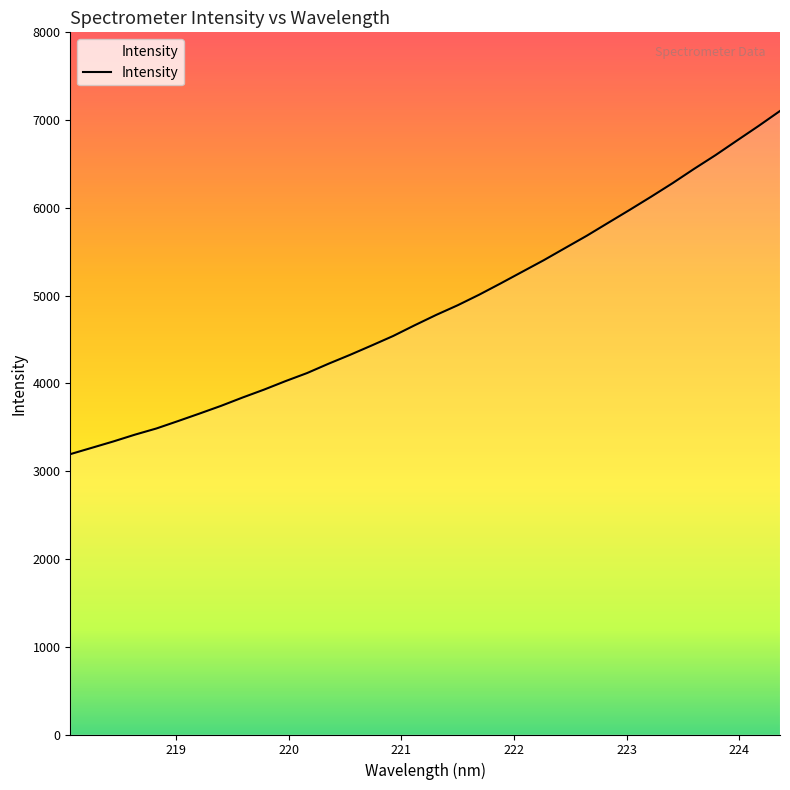

What is the smallest value displayed?

3194.2